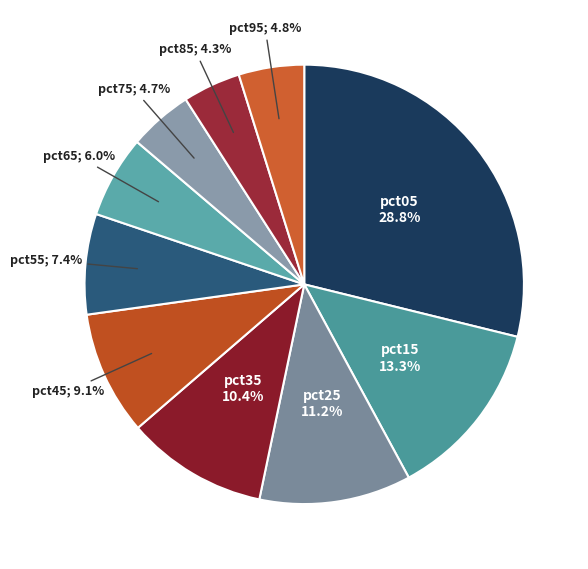

What is the smallest slice in the pie chart?

pct85